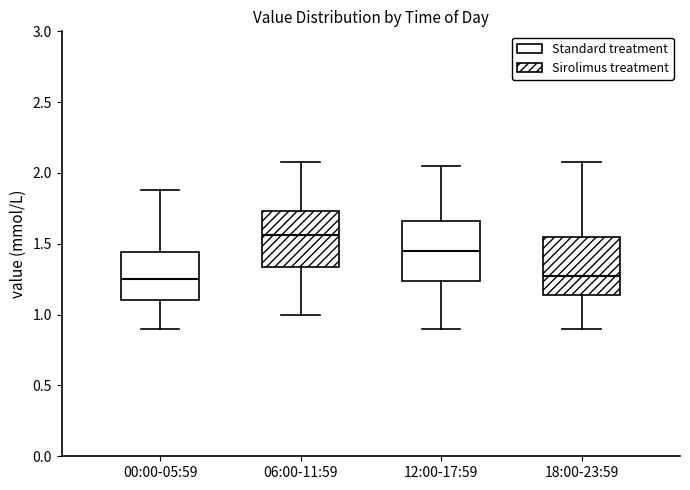

Reading left to right, read every box against the y-axis: the position of its median line, the range the box covers, and the ends of its whiskers. The values are not printed on the chart, so give them approximately, as read against the axis.

00:00-05:59: median 1.25, box 1.10 to 1.45, whiskers 0.90 to 1.90
06:00-11:59: median 1.55, box 1.35 to 1.75, whiskers 1.00 to 2.10
12:00-17:59: median 1.45, box 1.25 to 1.65, whiskers 0.90 to 2.05
18:00-23:59: median 1.30, box 1.15 to 1.55, whiskers 0.90 to 2.10